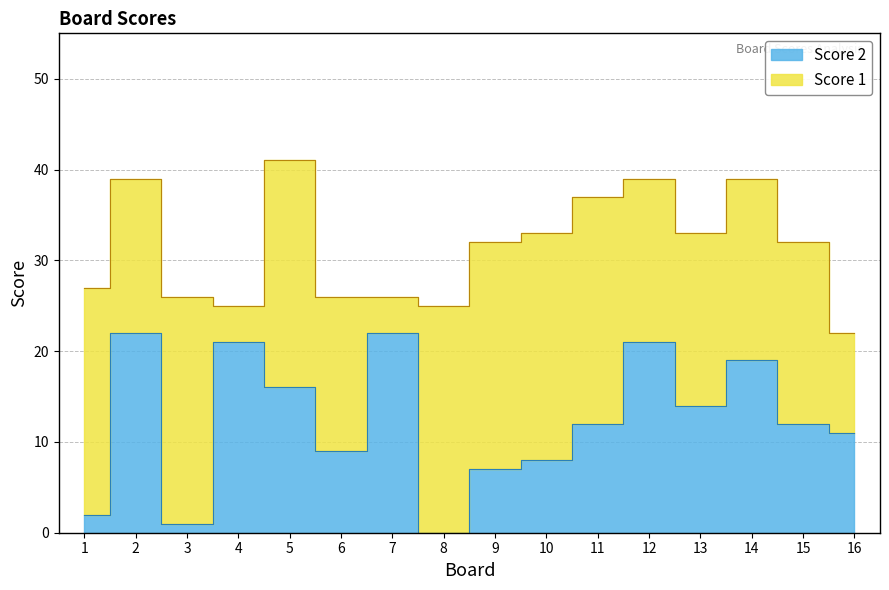

Where is the first local maximum?

2